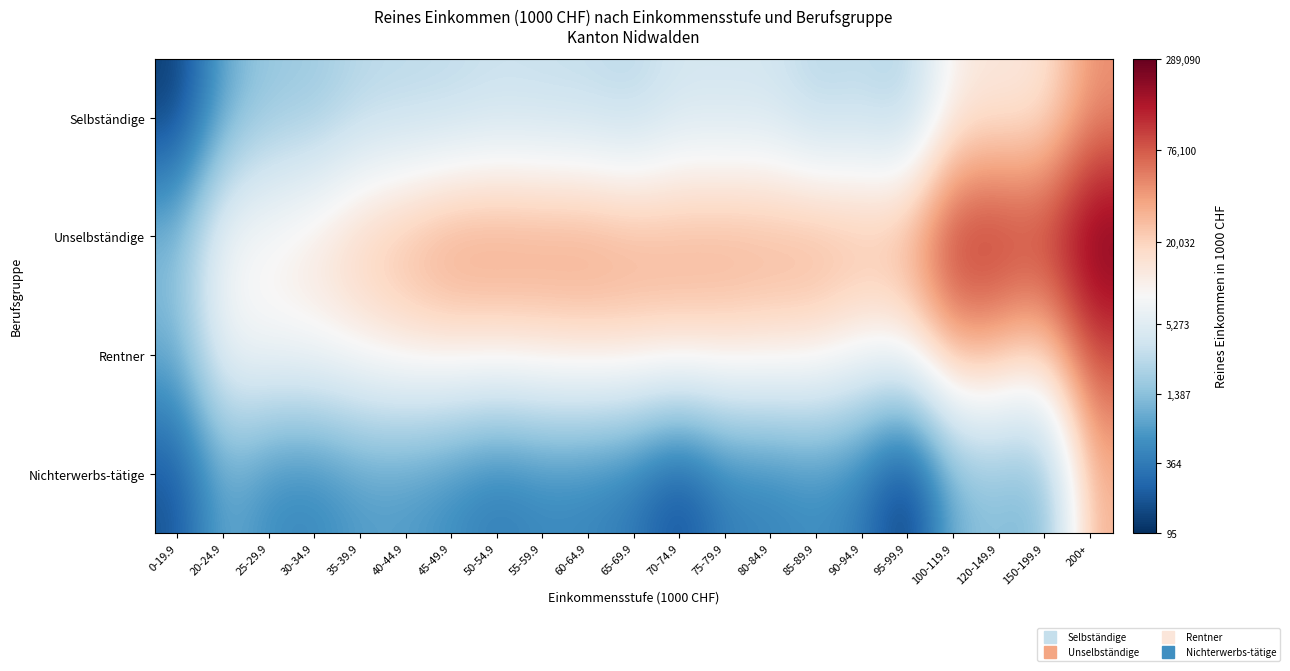

Reading left to right, what are all the values shown in this chart?

Selbständige: 0-19.9=4.7	20-24.9=6.8	25-29.9=7.4	30-34.9=7.4	35-39.9=7.8	40-44.9=7.9	45-49.9=7.9	50-54.9=8.1	55-59.9=8.0	60-64.9=8.0	65-69.9=7.8	70-74.9=8.3	75-79.9=8.2	80-84.9=8.2	85-89.9=7.8	90-94.9=8.0	95-99.9=7.7	100-119.9=9.3	120-149.9=9.5	150-199.9=9.5	200+=10.7
Unselbständige: 0-19.9=7.2	20-24.9=9.1	25-29.9=9.3	30-34.9=9.6	35-39.9=10.1	40-44.9=10.4	45-49.9=10.8	50-54.9=10.8	55-59.9=10.7	60-64.9=10.7	65-69.9=10.6	70-74.9=10.5	75-79.9=10.6	80-84.9=10.5	85-89.9=10.6	90-94.9=10.4	95-99.9=10.5	100-119.9=11.8	120-149.9=11.9	150-199.9=11.7	200+=12.6
Rentner: 0-19.9=6.9	20-24.9=8.9	25-29.9=9.1	30-34.9=9.1	35-39.9=9.3	40-44.9=9.5	45-49.9=9.6	50-54.9=9.6	55-59.9=9.6	60-64.9=9.7	65-69.9=9.7	70-74.9=9.8	75-79.9=9.7	80-84.9=9.6	85-89.9=9.5	90-94.9=9.2	95-99.9=9.3	100-119.9=10.5	120-149.9=10.3	150-199.9=9.9	200+=11.4
Nichterwerbs-tätige: 0-19.9=5.1	20-24.9=6.9	25-29.9=6.2	30-34.9=6.1	35-39.9=6.5	40-44.9=6.5	45-49.9=6.2	50-54.9=5.9	55-59.9=6.1	60-64.9=6.1	65-69.9=5.8	70-74.9=5.0	75-79.9=6.0	80-84.9=6.0	85-89.9=6.3	90-94.9=5.9	95-99.9=4.6	100-119.9=7.0	120-149.9=7.2	150-199.9=6.9	200+=10.3